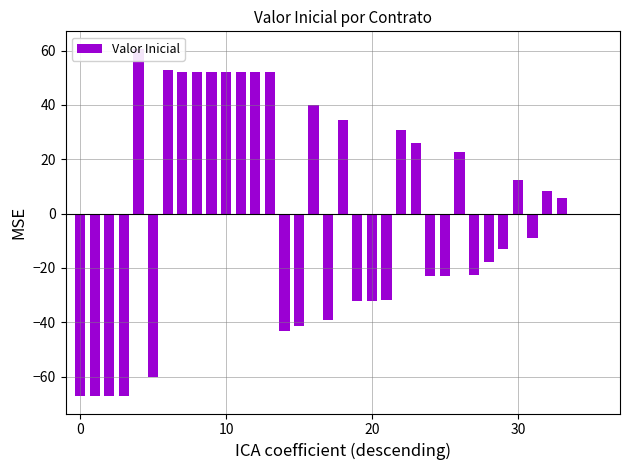

What is the difference between the values at 19 and 33?

37.8